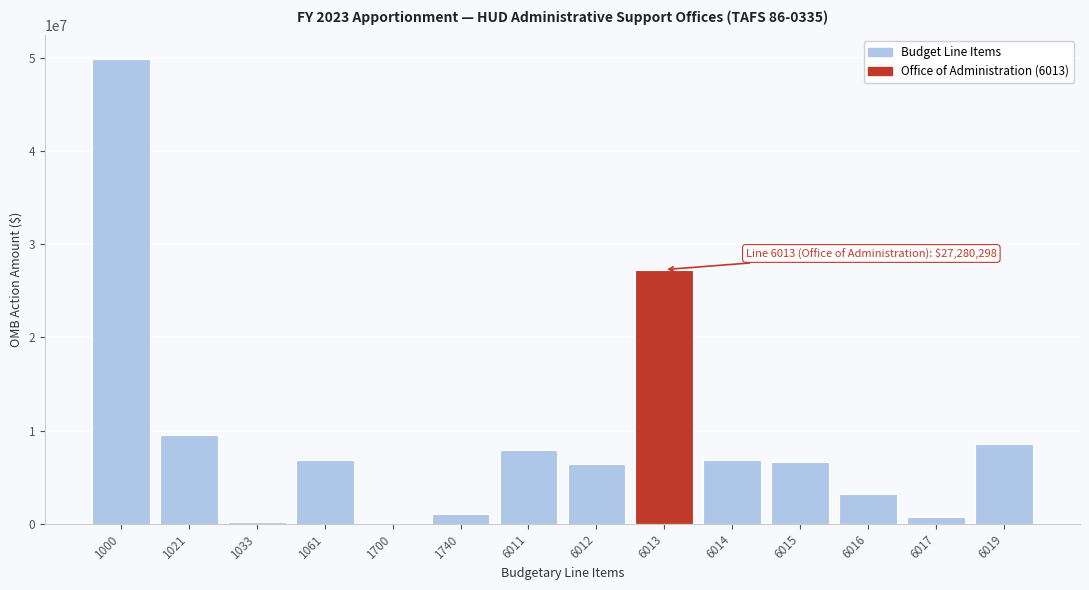

The value at 6011 is 7973403. True or false?

True